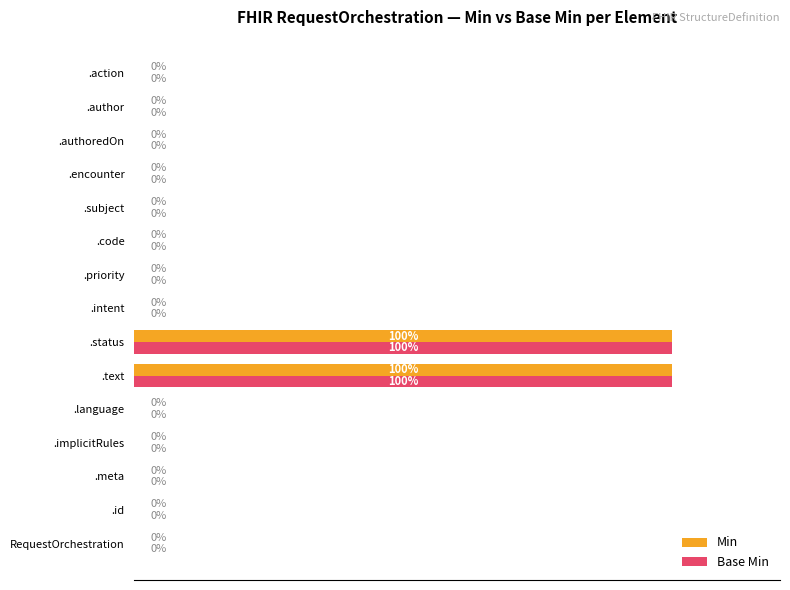

At how many categories does at least one series exceed 54?

2